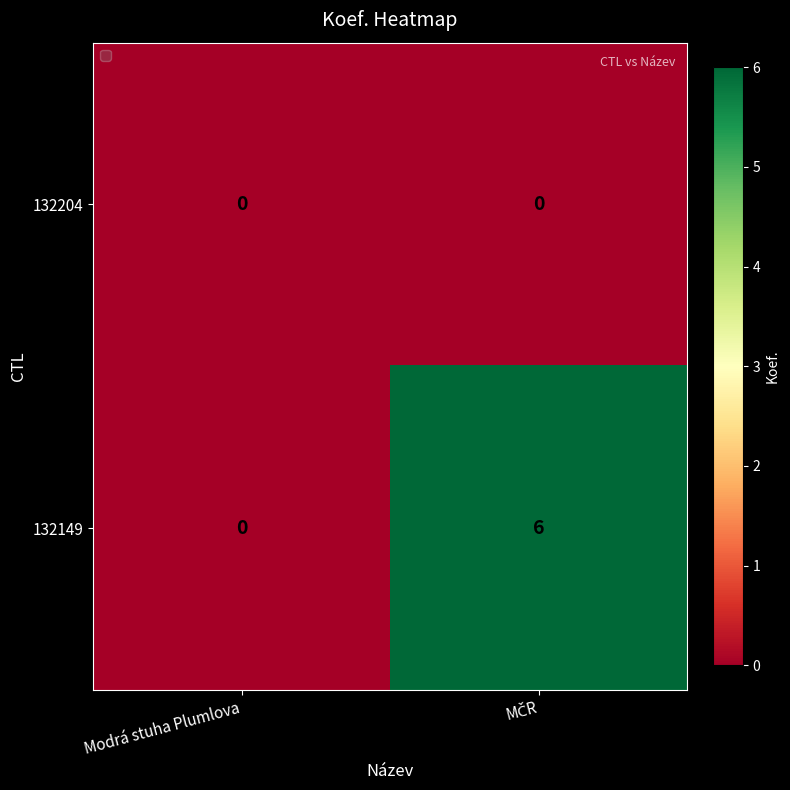

Reading left to right, list all the values displayed in this chart.

132204: 0	0
132149: 0	6